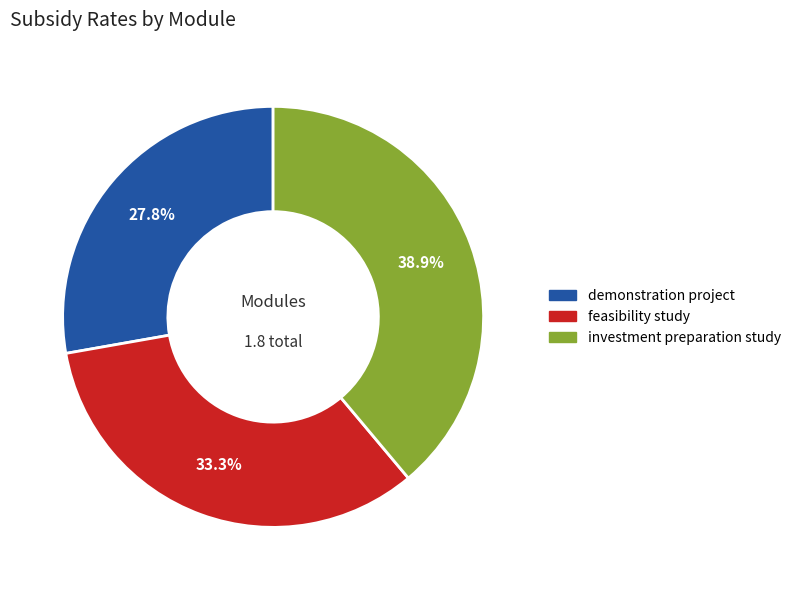

Which has a higher value, investment preparation study or feasibility study?

investment preparation study